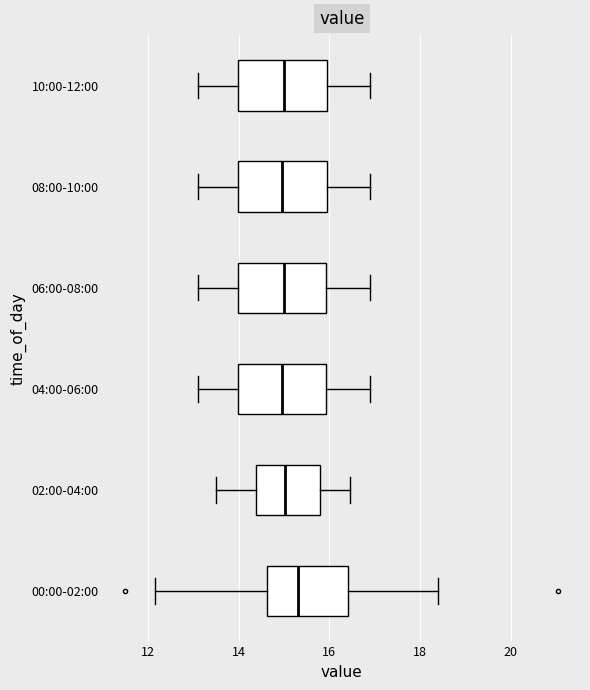

Reading bottom to top, transcribe this box plot: for each box, give where its median line is, the range the box spans, and where its two whiskers end, as read against the x-axis. The values are not printed on the chart, so give them approximately, as read against the axis.

00:00-02:00: median 15.4, box 14.6 to 16.4, whiskers 12.2 to 18.4
02:00-04:00: median 15.0, box 14.4 to 15.8, whiskers 13.6 to 16.4
04:00-06:00: median 15.0, box 14.0 to 16.0, whiskers 13.2 to 17.0
06:00-08:00: median 15.0, box 14.0 to 16.0, whiskers 13.2 to 17.0
08:00-10:00: median 15.0, box 14.0 to 16.0, whiskers 13.2 to 17.0
10:00-12:00: median 15.0, box 14.0 to 16.0, whiskers 13.2 to 17.0